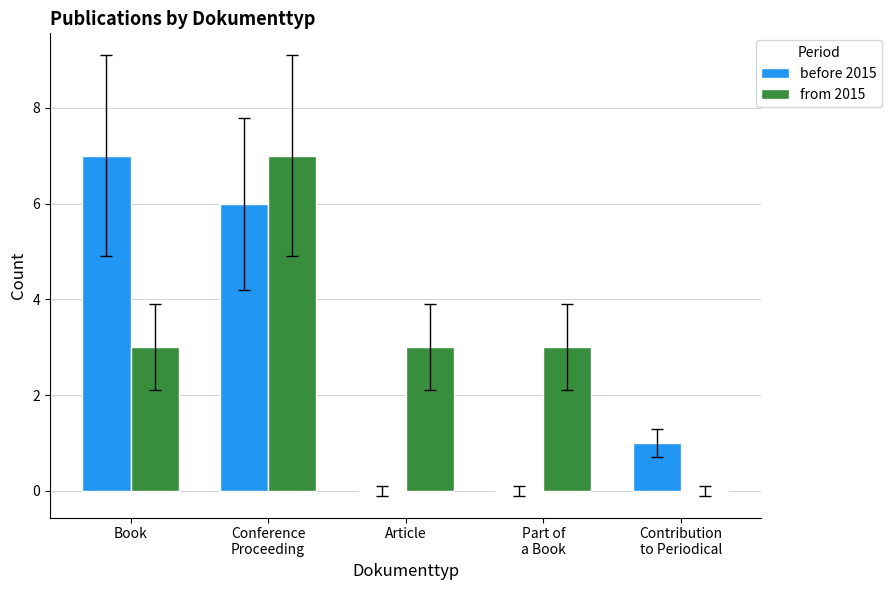

What is the sum of all from 2015 values?

16